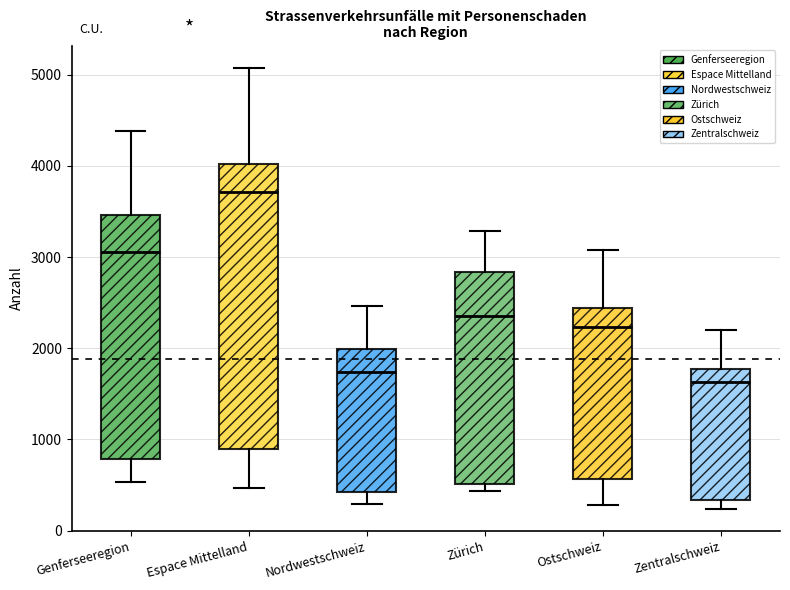

Which box is the tallest, from its lower edge to its upper edge?

Espace Mittelland